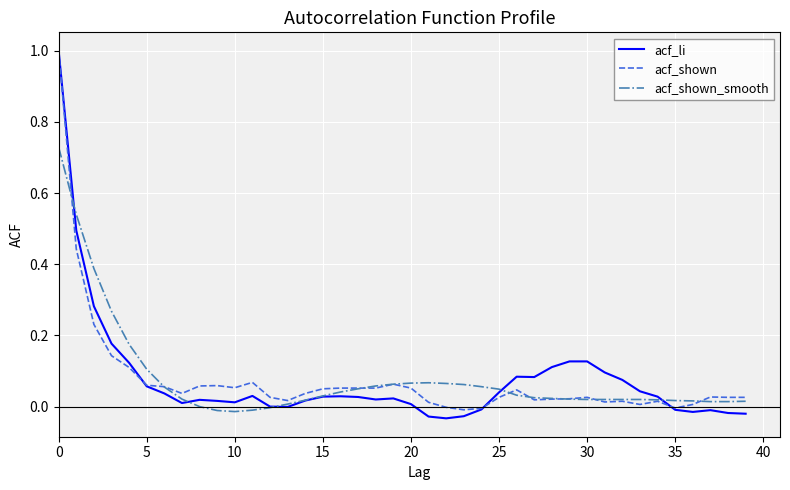

What is the maximum value for acf_shown?

1.0